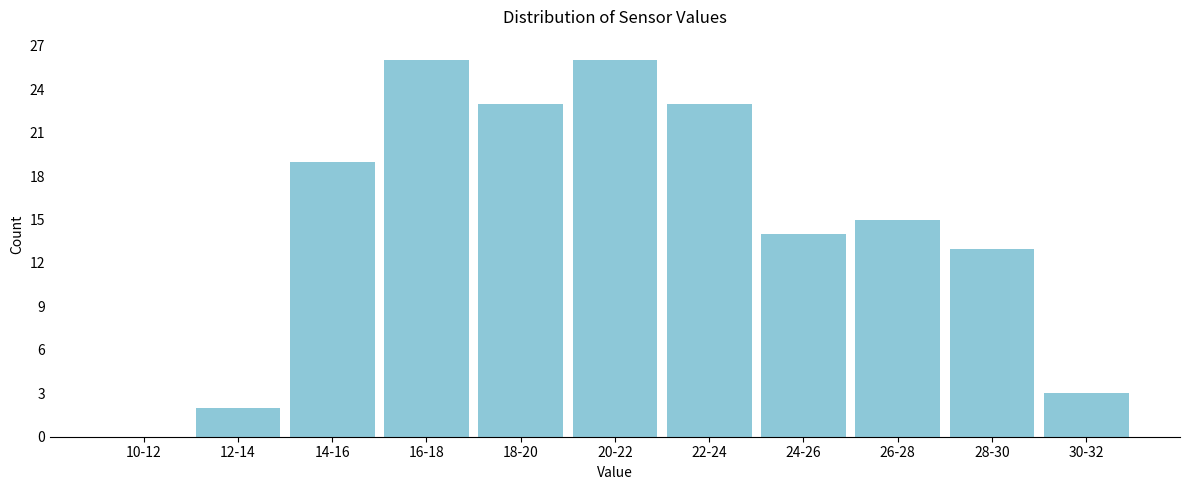

Reading left to right, transcribe all the data shown in this chart.

10-12=0	12-14=2	14-16=19	16-18=26	18-20=23	20-22=26	22-24=23	24-26=14	26-28=15	28-30=13	30-32=3